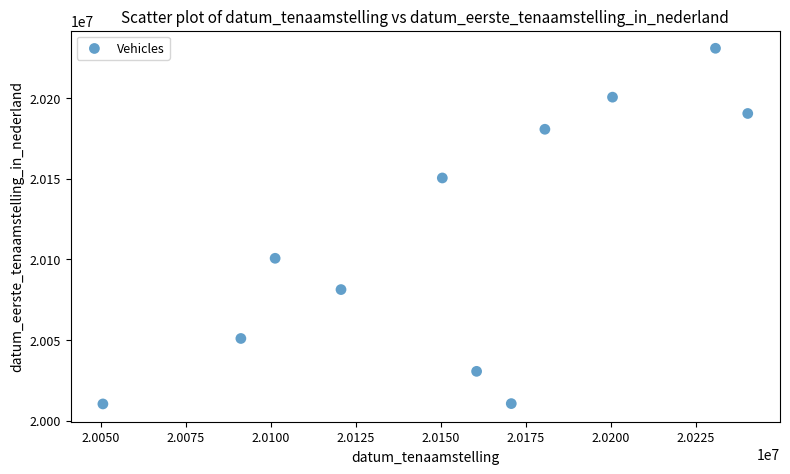

What is the average X value?

20154309